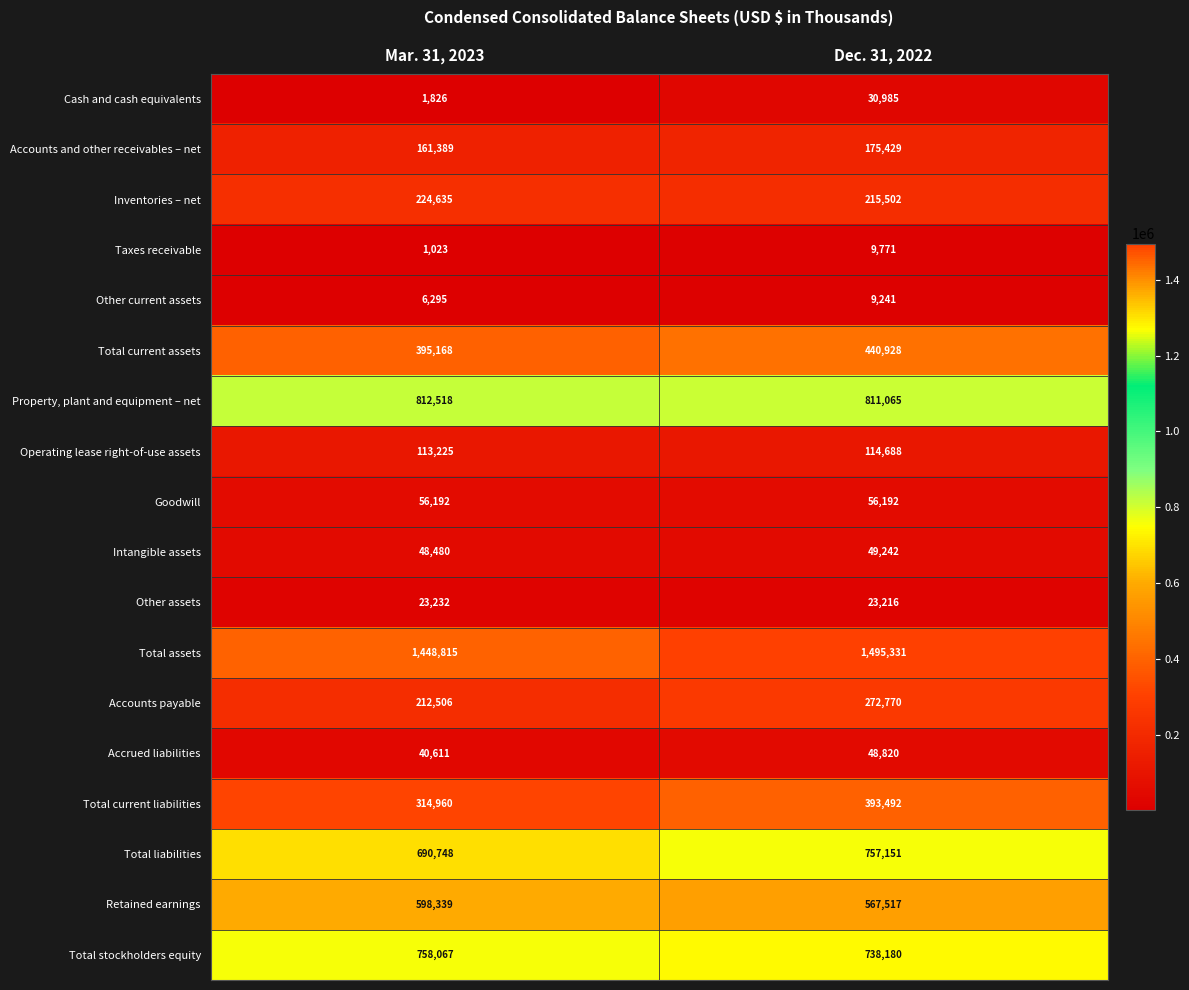

What is the total value across all series at Dec. 31, 2022?

6209520